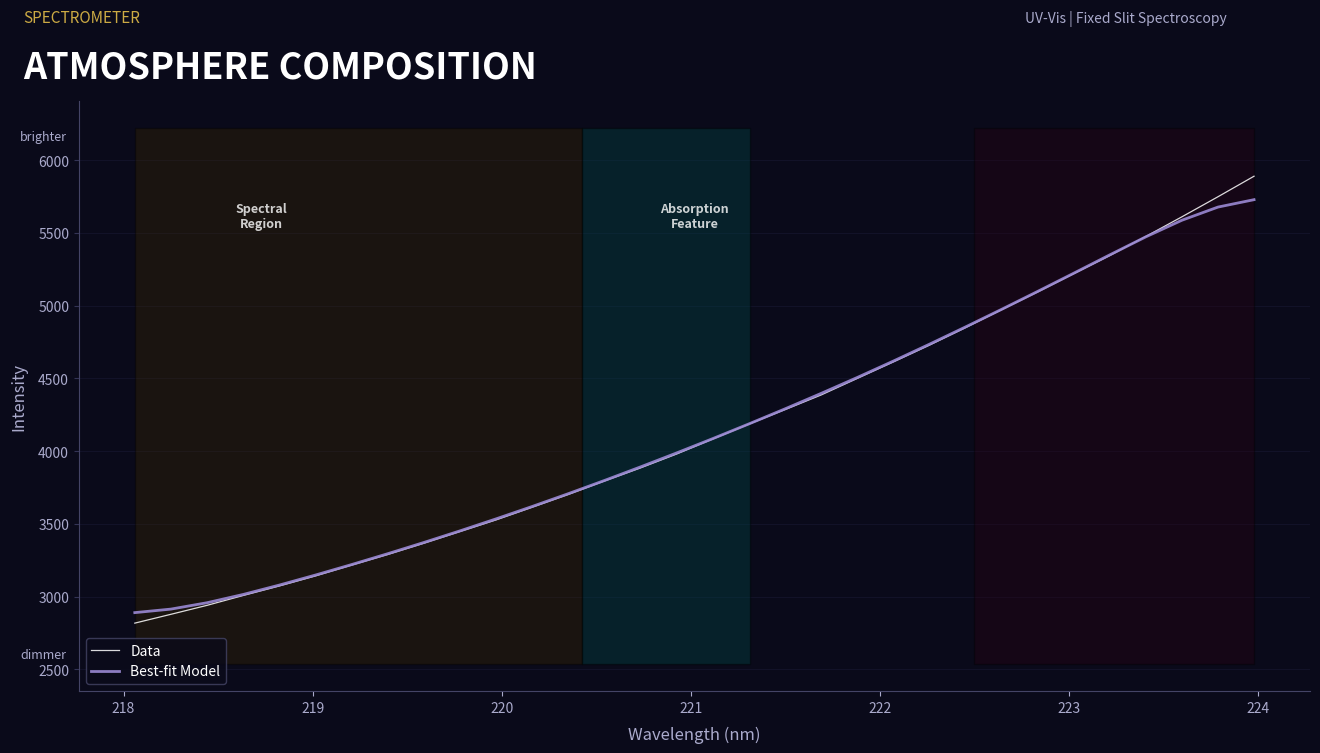

Which series has the largest range (max minus min)?

Data